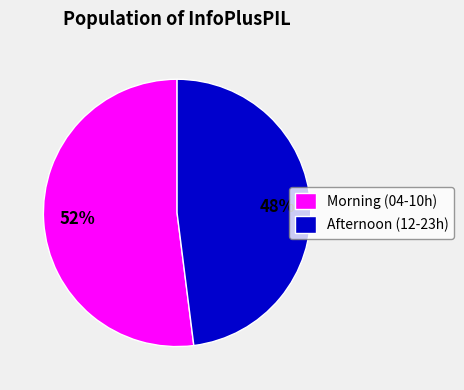

How many segments does this pie chart have?

2